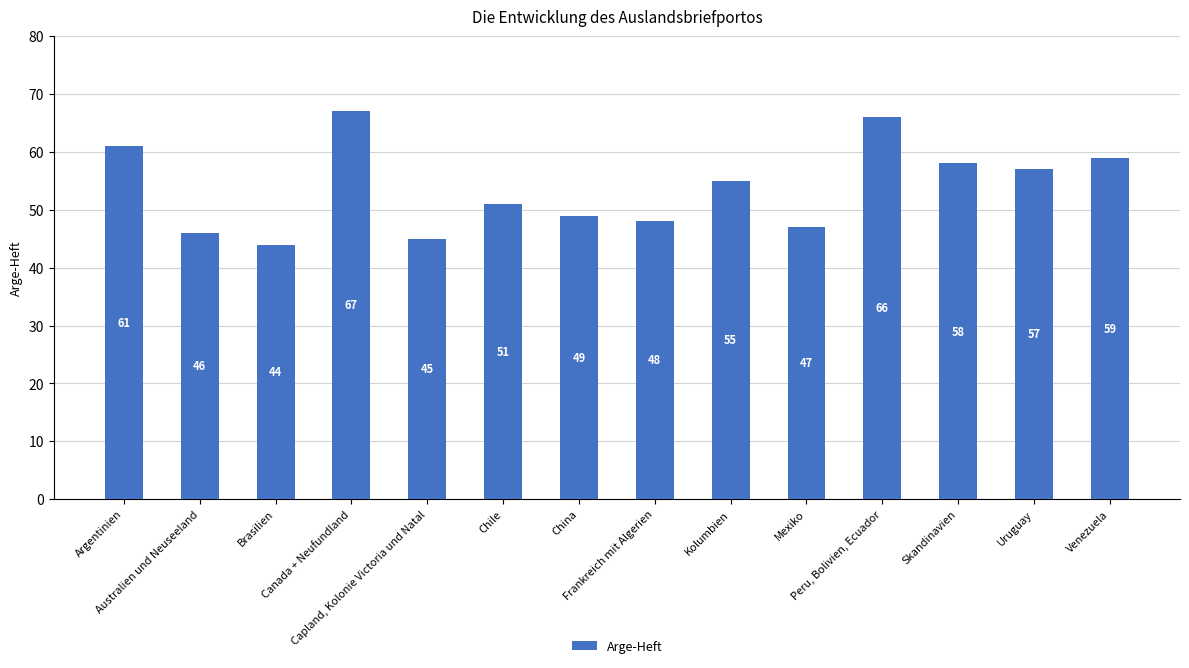

Which has a higher value, Mexiko or Chile?

Chile